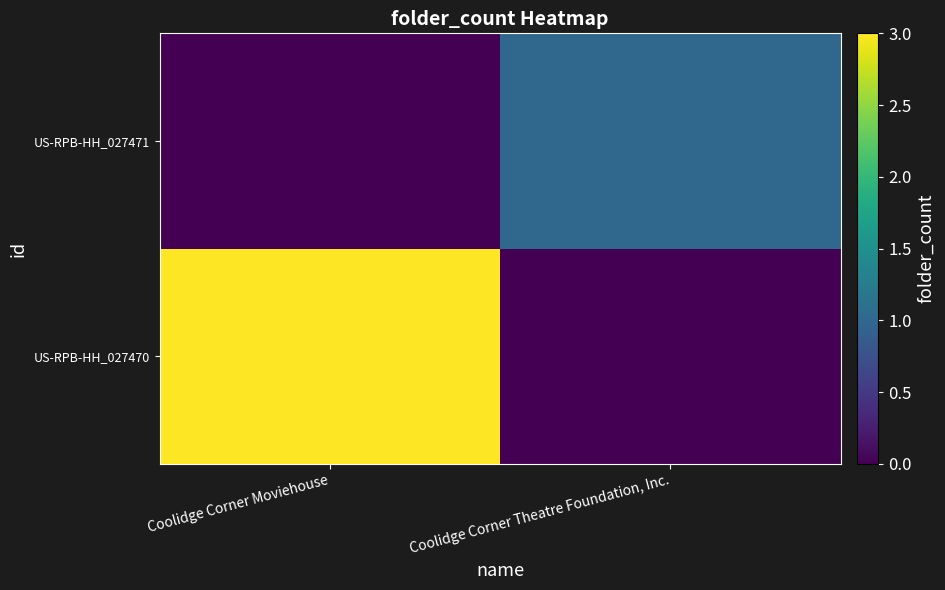

What is the total value across all series at Coolidge Corner Moviehouse?

3